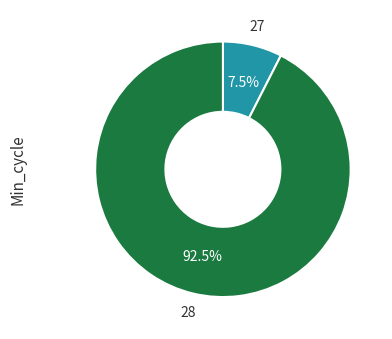

Does any single category account for the majority?

Yes